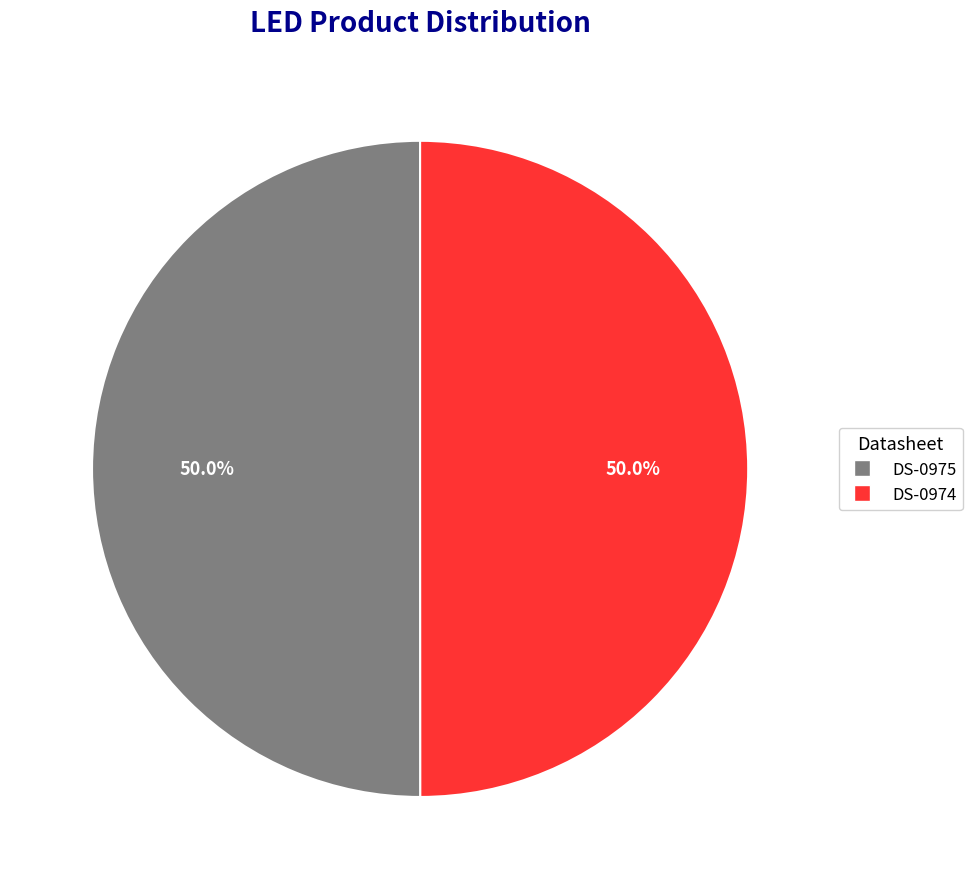

What is the ratio of the value at DS-0975 to the value at DS-0974?

1.0